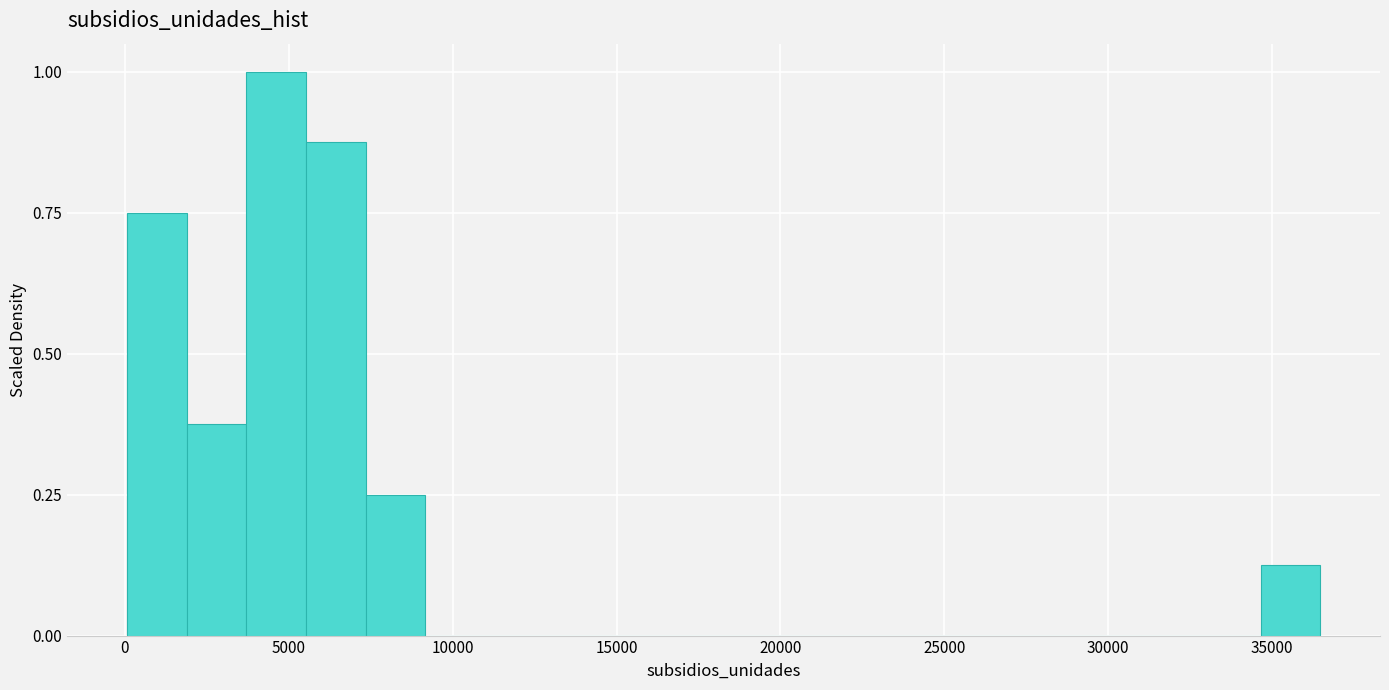

Around what value on the x-axis is the tallest bar? Give the approximate position of its centre, as read against the axis.

4500